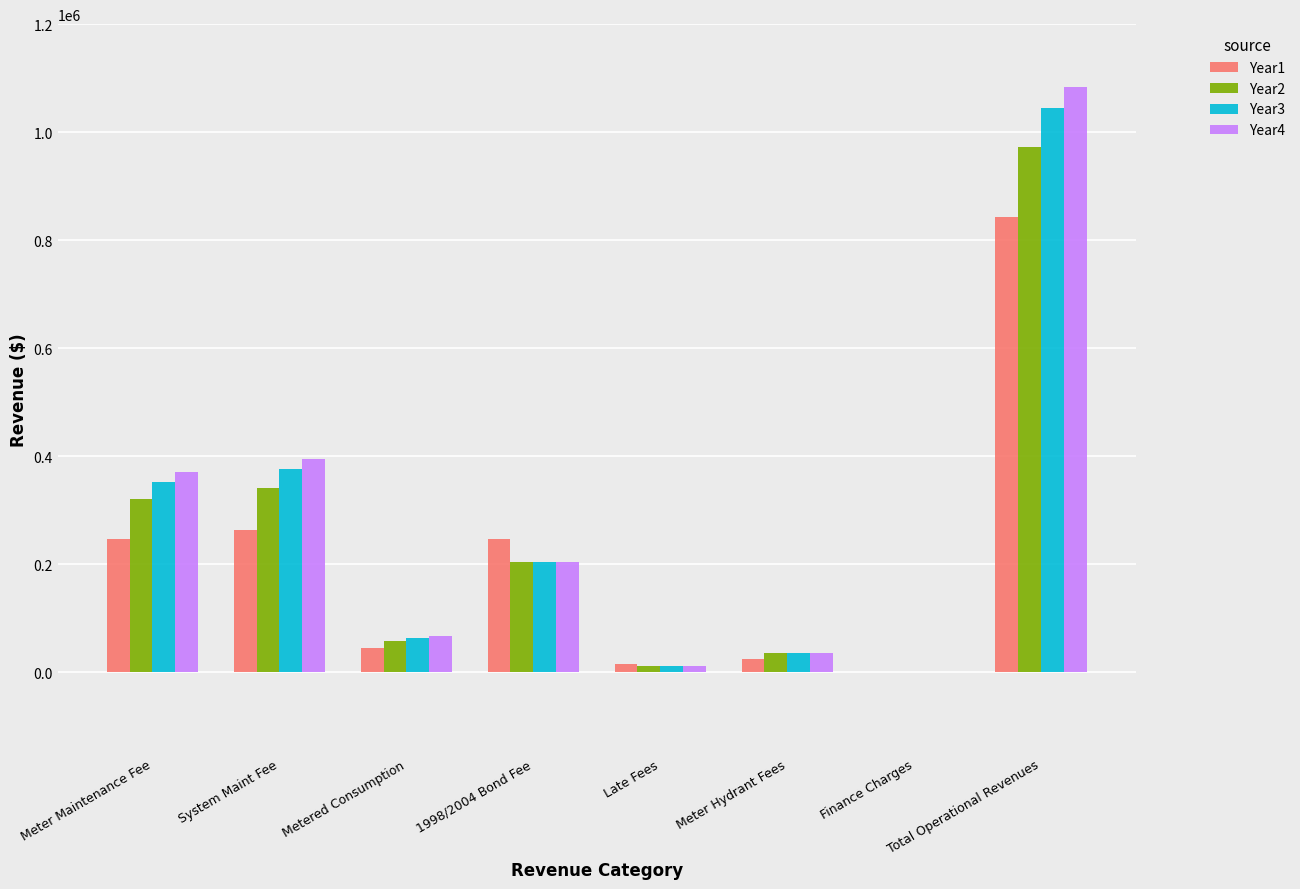

At which label does Year3 reach its peak?

Total Operational Revenues